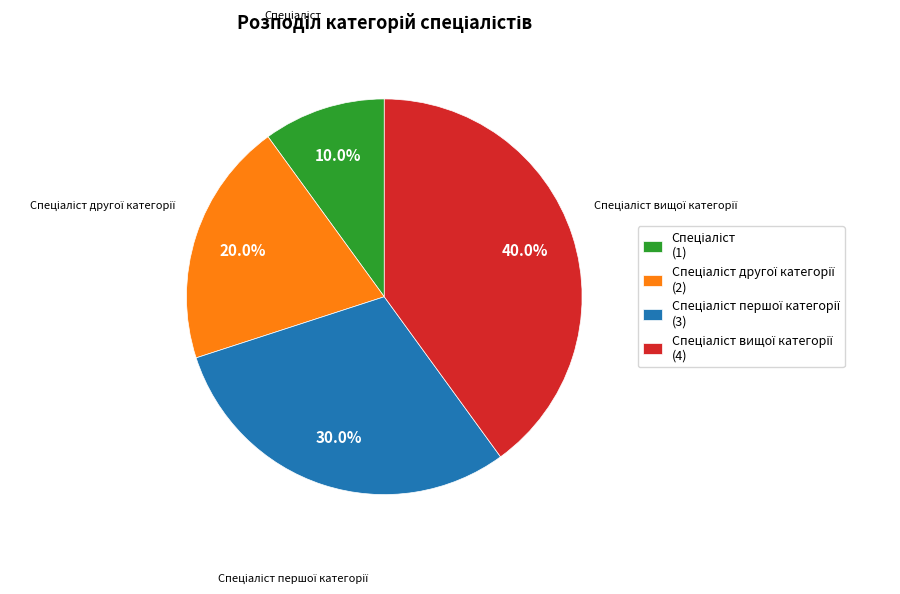

Does any single category account for the majority?

No